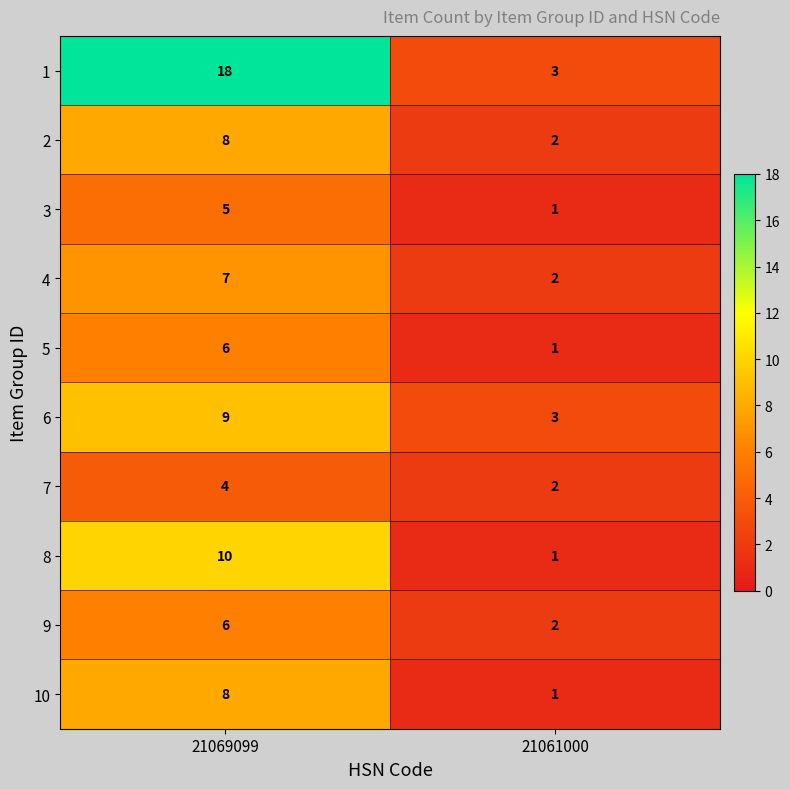

What is the maximum value shown in the chart?

18